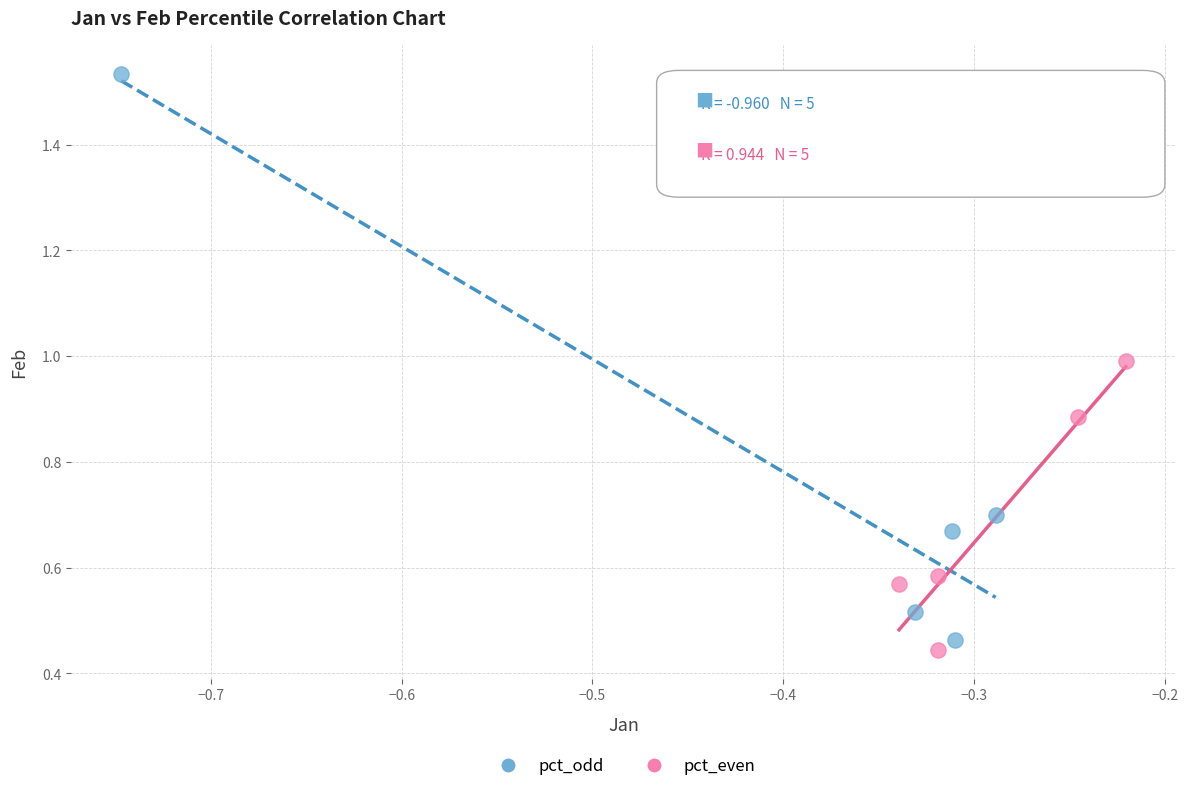

Which series contains the highest Y value?

pct_odd